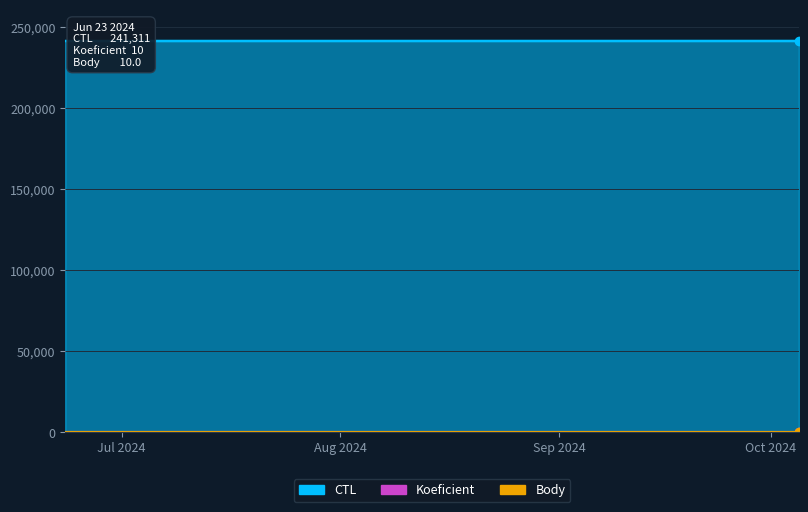

The value of Koeficient at 2024-08-03 is 7. True or false?

True